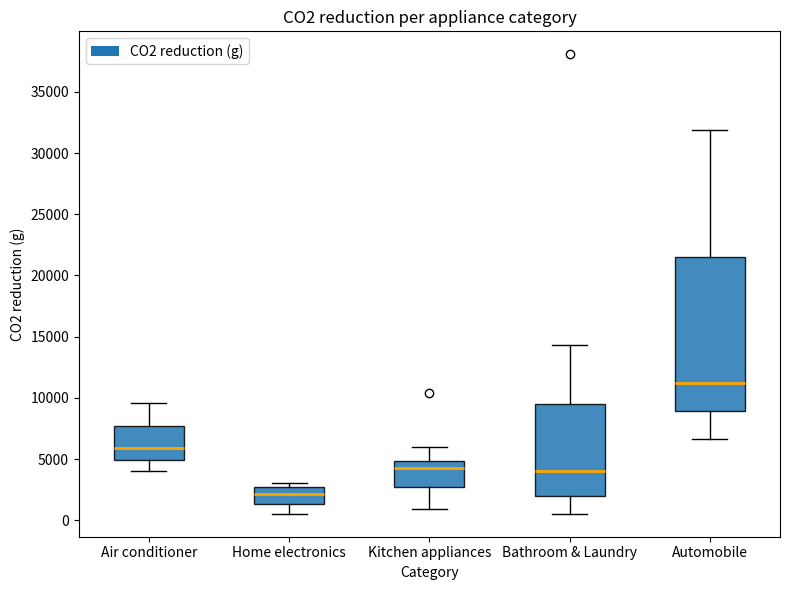

Comparing the boxes themselves (not the whiskers), which one is the tallest?

Automobile